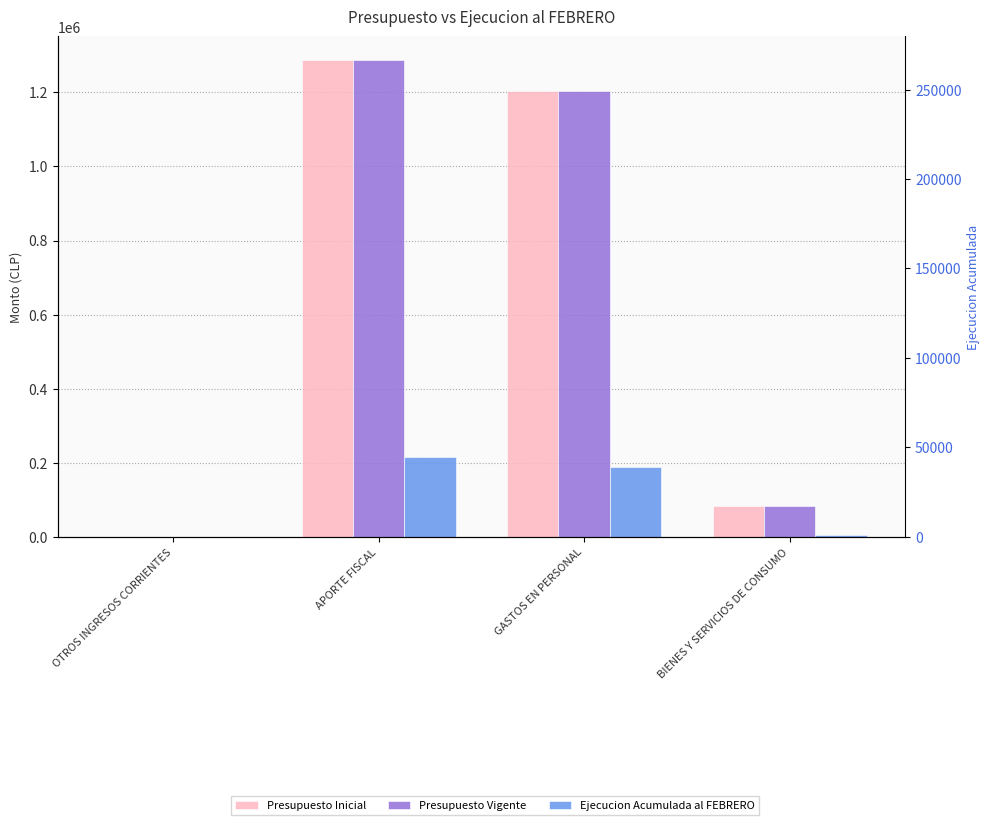

List the labels in order of Ejecucion Acumulada al FEBRERO value, smallest first.

OTROS INGRESOS CORRIENTES, BIENES Y SERVICIOS DE CONSUMO, GASTOS EN PERSONAL, APORTE FISCAL